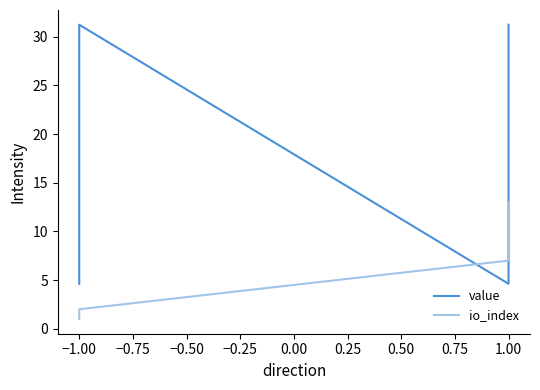

At how many categories does at least one series exceed 4?

4